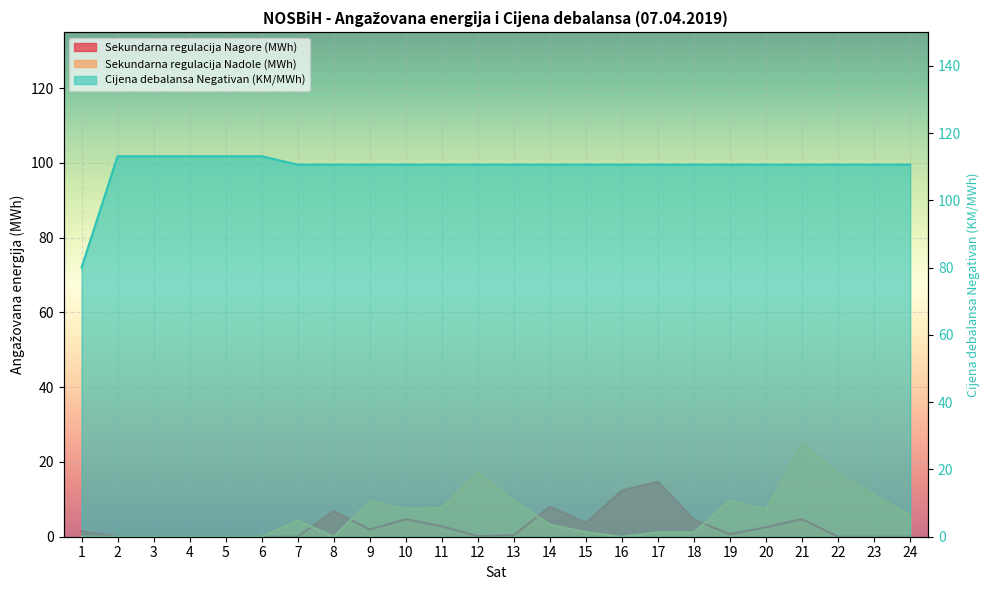

Reading left to right, what are all the values shown in this chart?

Sekundarna regulacija Nagore (MWh): 1=1.4	2=0.0	3=0.0	4=0.0	5=0.0	6=0.0	7=0.0	8=6.9	9=1.9	10=4.7	11=2.8	12=0.1	13=0.4	14=8.0	15=3.8	16=12.4	17=14.7	18=4.5	19=0.7	20=2.6	21=4.7	22=0.0	23=0.0	24=0.0
Sekundarna regulacija Nadole (MWh): 1=0.0	2=0.0	3=0.0	4=0.0	5=0.0	6=0.0	7=4.3	8=0.0	9=9.6	10=7.5	11=7.7	12=17.2	13=9.6	14=3.3	15=1.2	16=0.0	17=1.2	18=1.2	19=9.8	20=7.3	21=25.1	22=17.0	23=11.2	24=5.7
Cijena debalansa Negativan (KM/MWh): 1=80.0	2=113.1	3=113.1	4=113.1	5=113.1	6=113.1	7=110.6	8=110.6	9=110.6	10=110.6	11=110.6	12=110.6	13=110.6	14=110.6	15=110.6	16=110.6	17=110.6	18=110.6	19=110.6	20=110.6	21=110.6	22=110.6	23=110.6	24=110.6